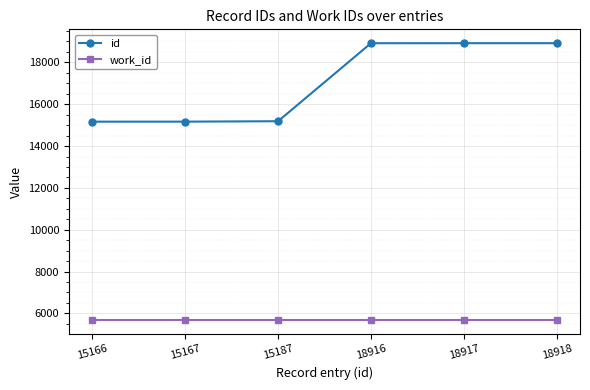

What is the average value of the work_id series?

5687